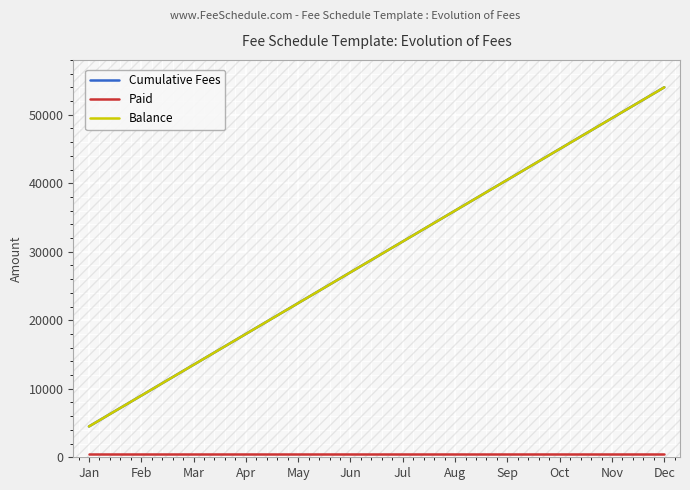

Reading left to right, list all the values displayed in this chart.

Cumulative Fees: 4500	9000	13500	18000	22500	27000	31500	36000	40500	45000	49500	54000
Paid: 500	500	500	500	500	500	500	500	500	500	500	500
Balance: 4500	9000	13500	18000	22500	27000	31500	36000	40500	45000	49500	54000